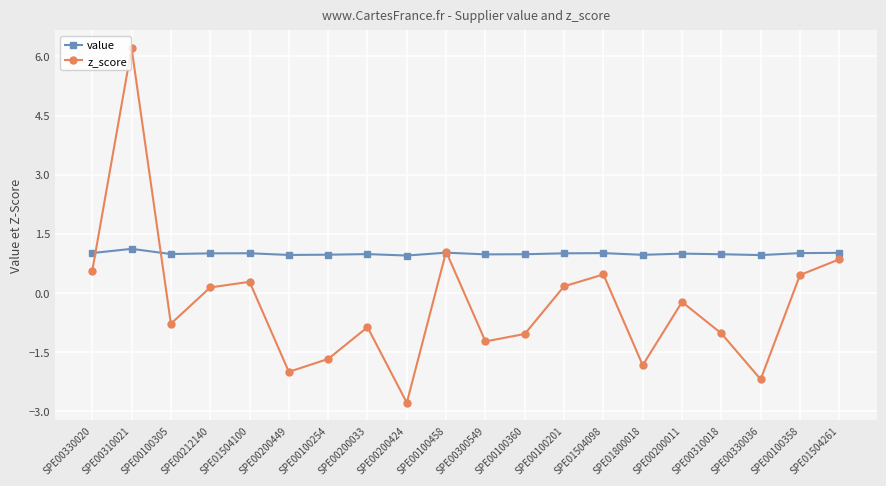

Between which two adjacent categories do value and z_score first intersect?

SPE00330020 and SPE00310021